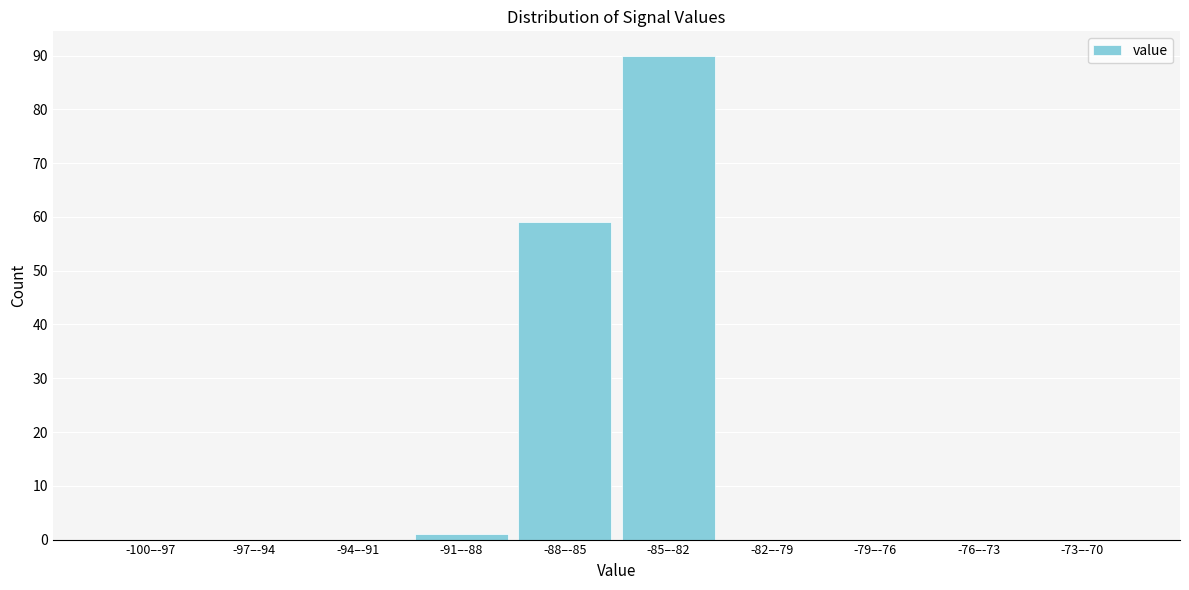

Reading left to right, transcribe all the data shown in this chart.

-100–-97=0	-97–-94=0	-94–-91=0	-91–-88=1	-88–-85=59	-85–-82=90	-82–-79=0	-79–-76=0	-76–-73=0	-73–-70=0